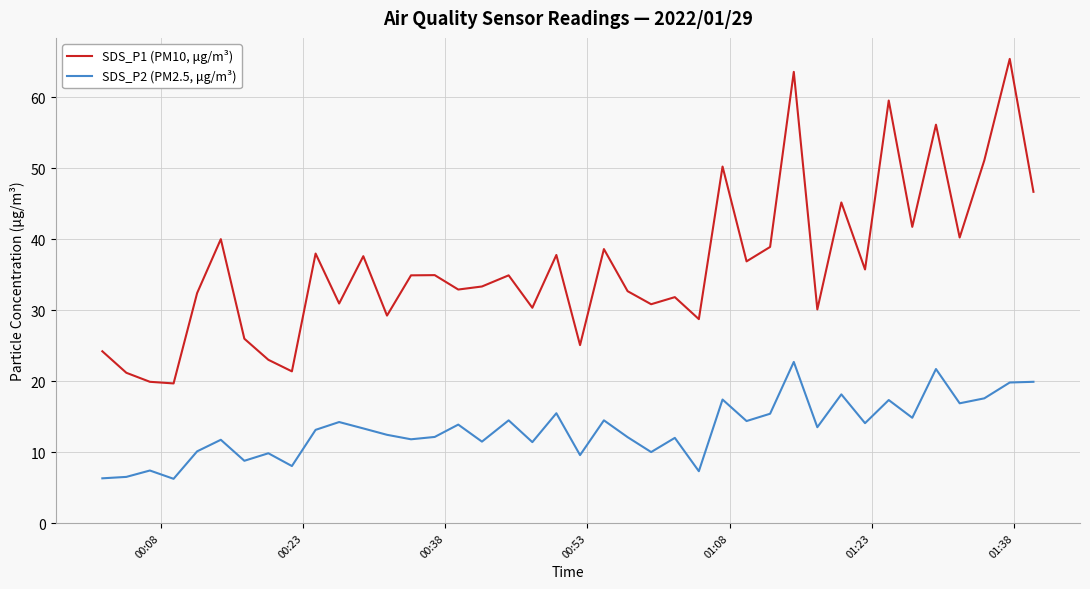

What is the highest value of the SDS_P1 (PM10, μg/m³) series?

65.4